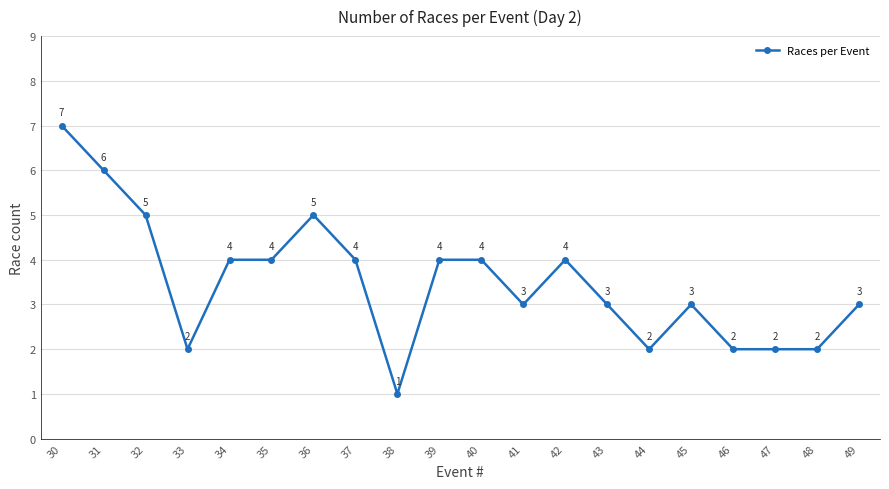

Count the values in the range 2 to 4.

15